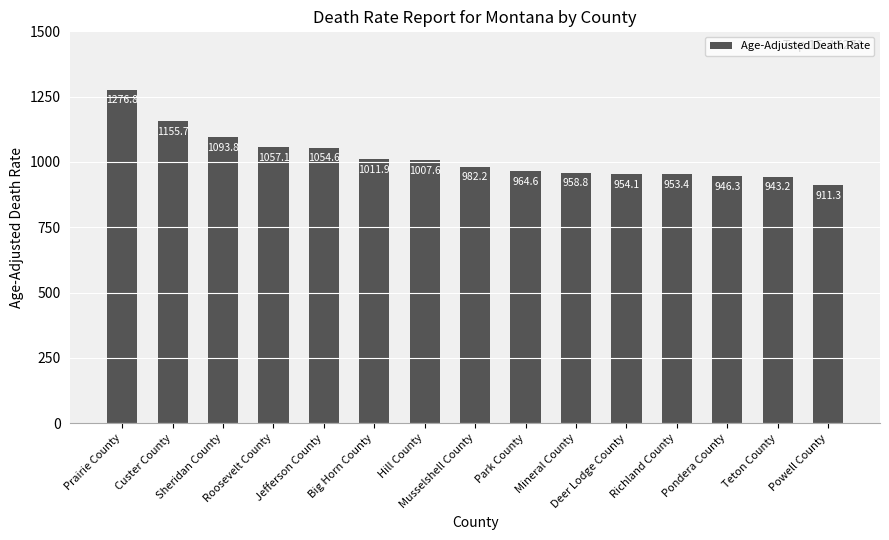

Reading right to left, what are all the values shown in this chart?

911.3	943.2	946.3	953.4	954.1	958.8	964.6	982.2	1007.6	1011.9	1054.6	1057.1	1093.8	1155.7	1276.8